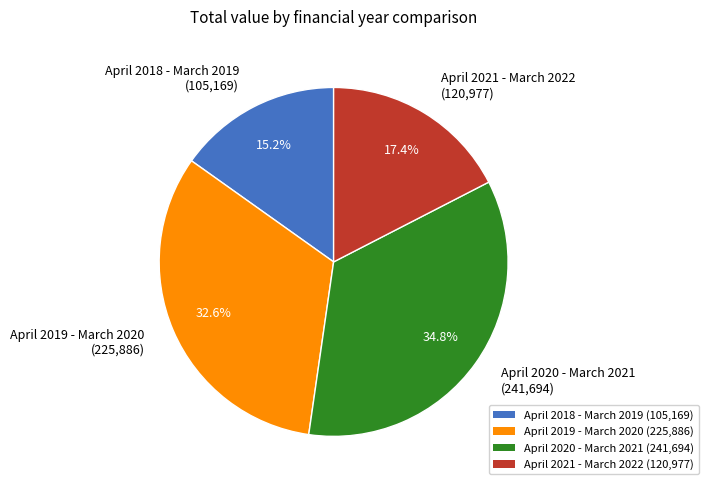

Is April 2018 - March 2019 the majority of the pie?

No